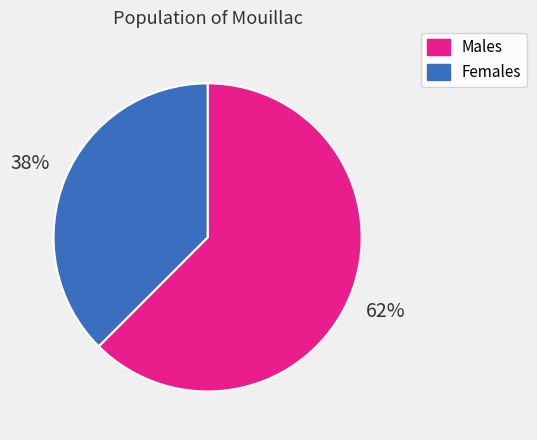

Is Females the majority of the pie?

No